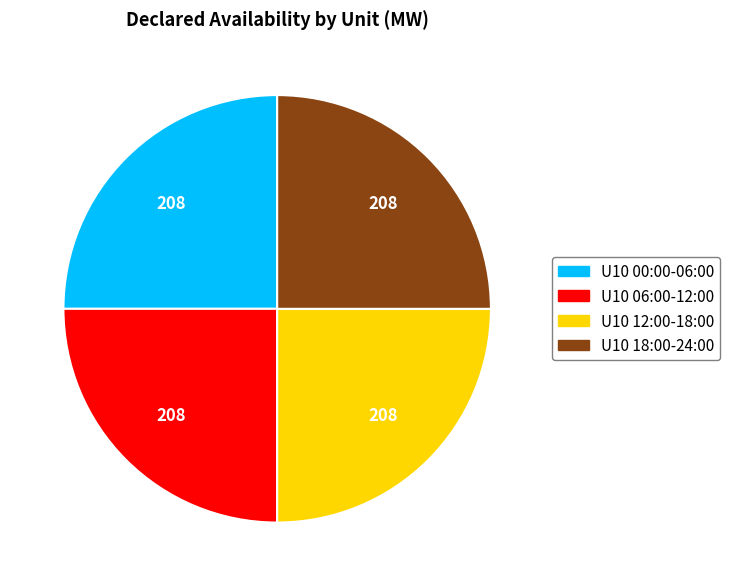

How many slices are in this pie chart?

4